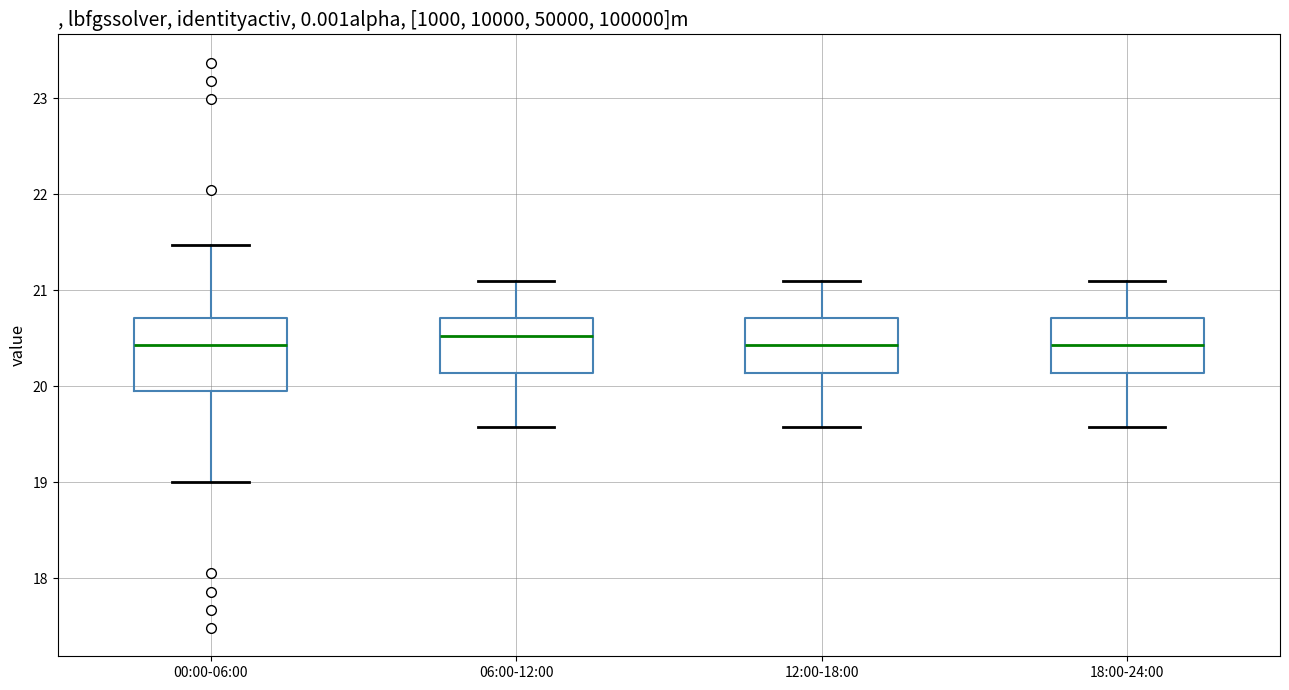

Reading left to right, read every box against the y-axis: the position of its median line, the range the box covers, and the ends of its whiskers. The values are not printed on the chart, so give them approximately, as read against the axis.

00:00-06:00: median 20.4, box 20.0 to 20.7, whiskers 19.0 to 21.5
06:00-12:00: median 20.5, box 20.1 to 20.7, whiskers 19.6 to 21.1
12:00-18:00: median 20.4, box 20.1 to 20.7, whiskers 19.6 to 21.1
18:00-24:00: median 20.4, box 20.1 to 20.7, whiskers 19.6 to 21.1